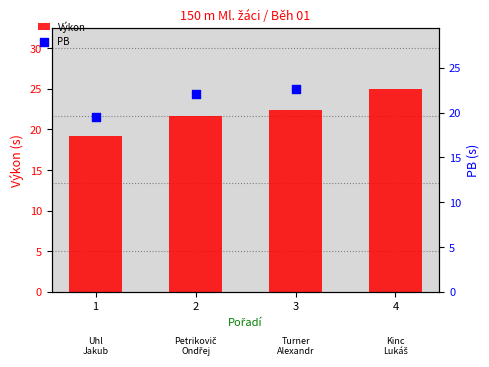

Approximately how many times larger is the value at 3 compared to 1?

1.2